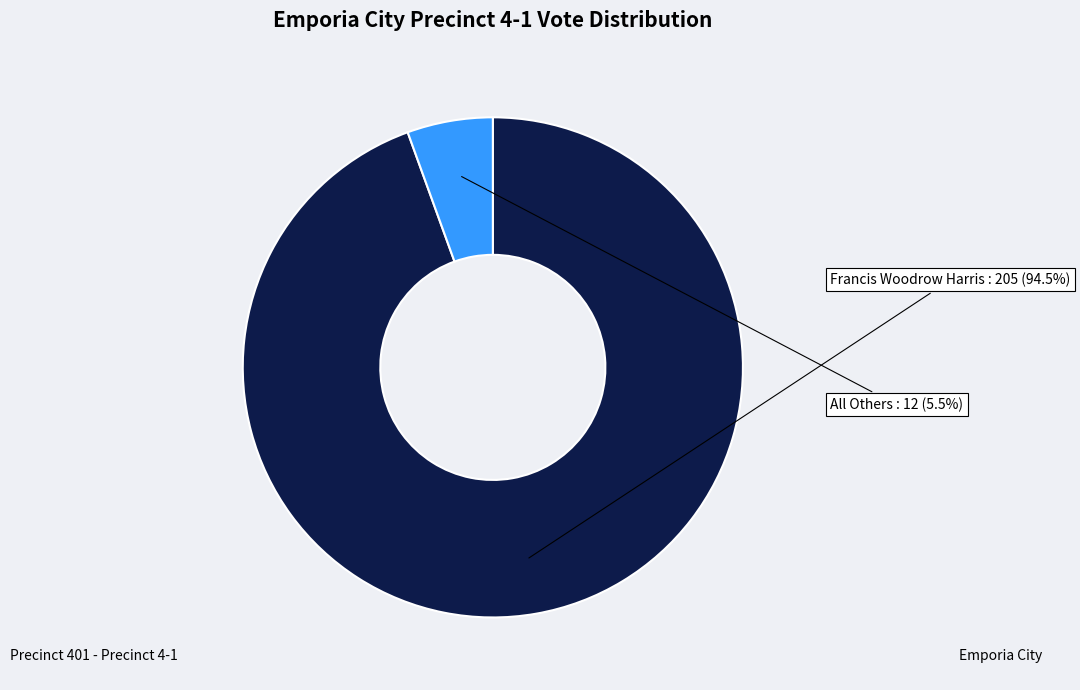

Does any single category account for the majority?

Yes